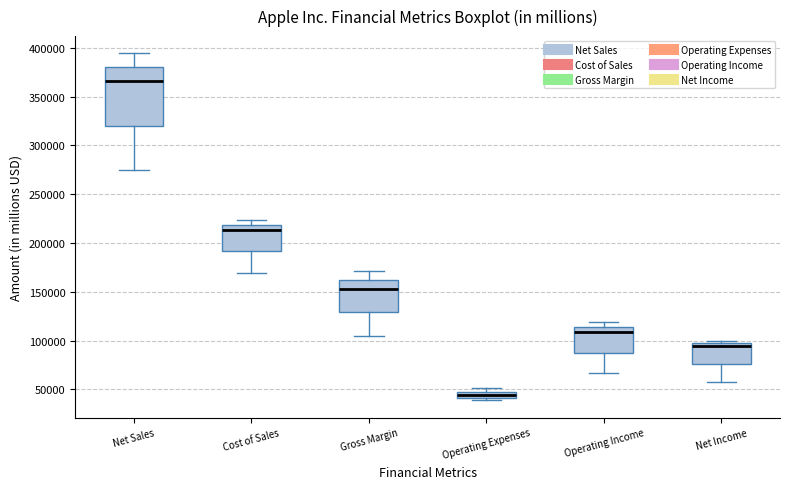

Comparing the boxes themselves (not the whiskers), which one is the tallest?

Net Sales